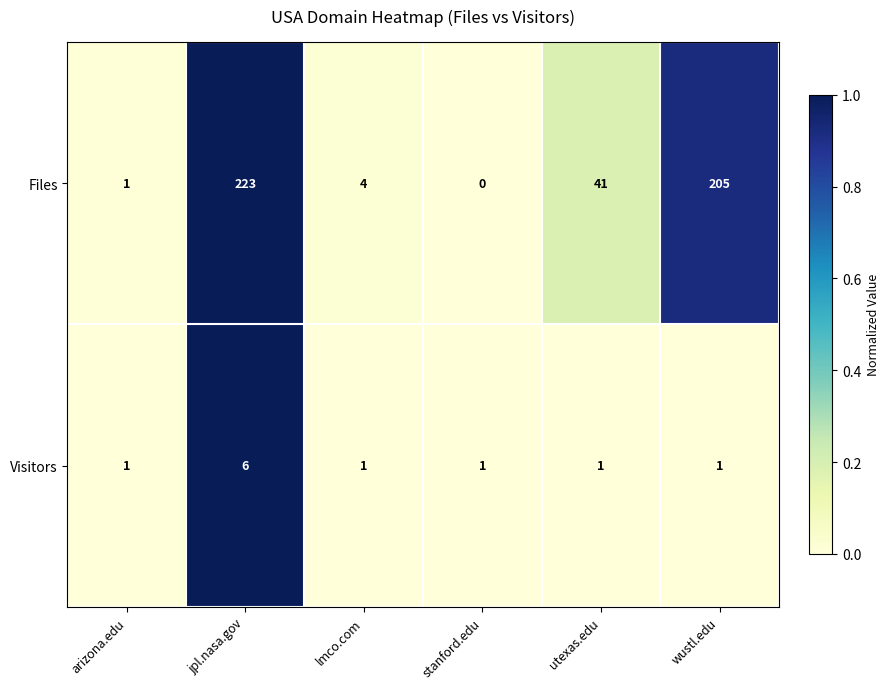

Is it true that Visitors equals 6 at jpl.nasa.gov?

True